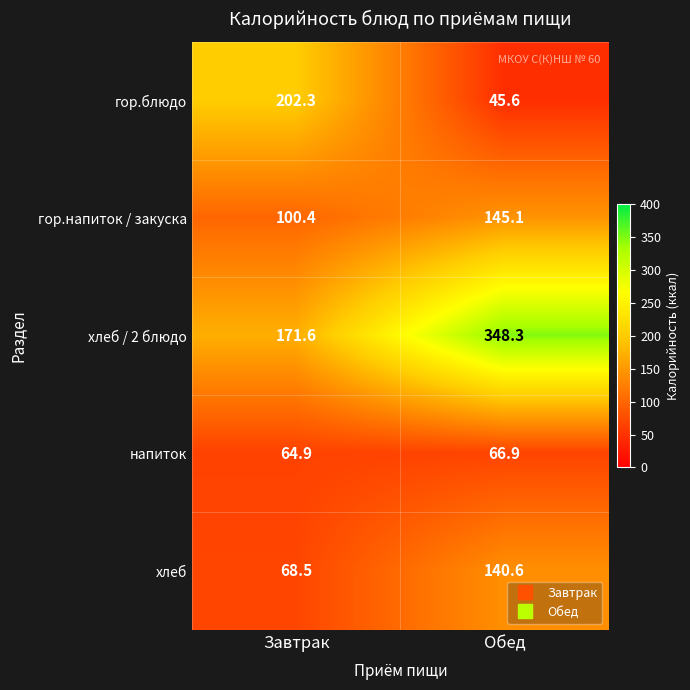

What is the difference between the highest and lowest values at Обед?

302.7